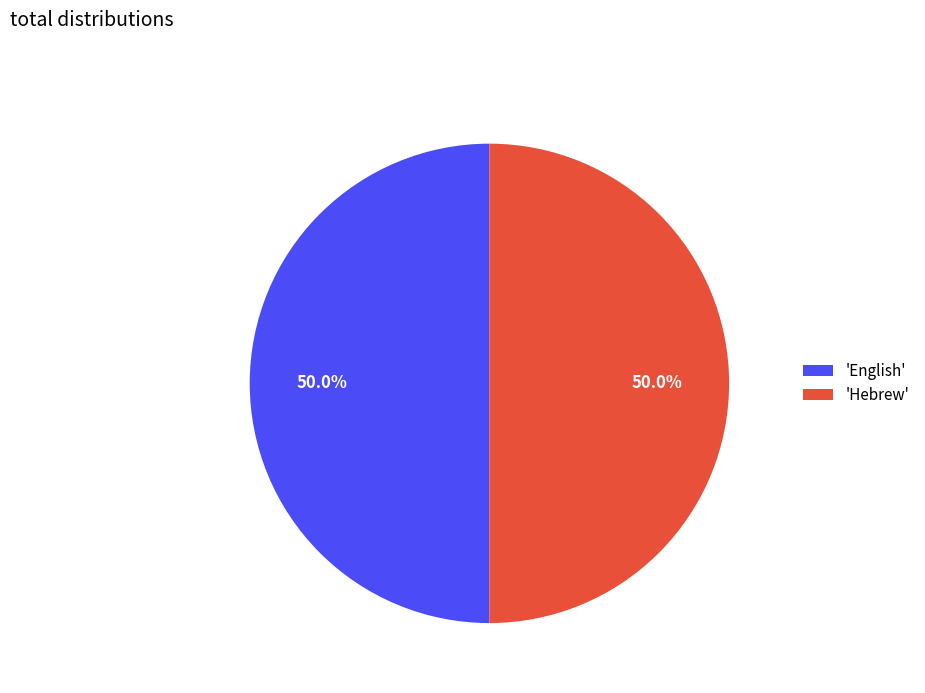

What is the ratio of the value at 'English' to the value at 'Hebrew'?

1.0